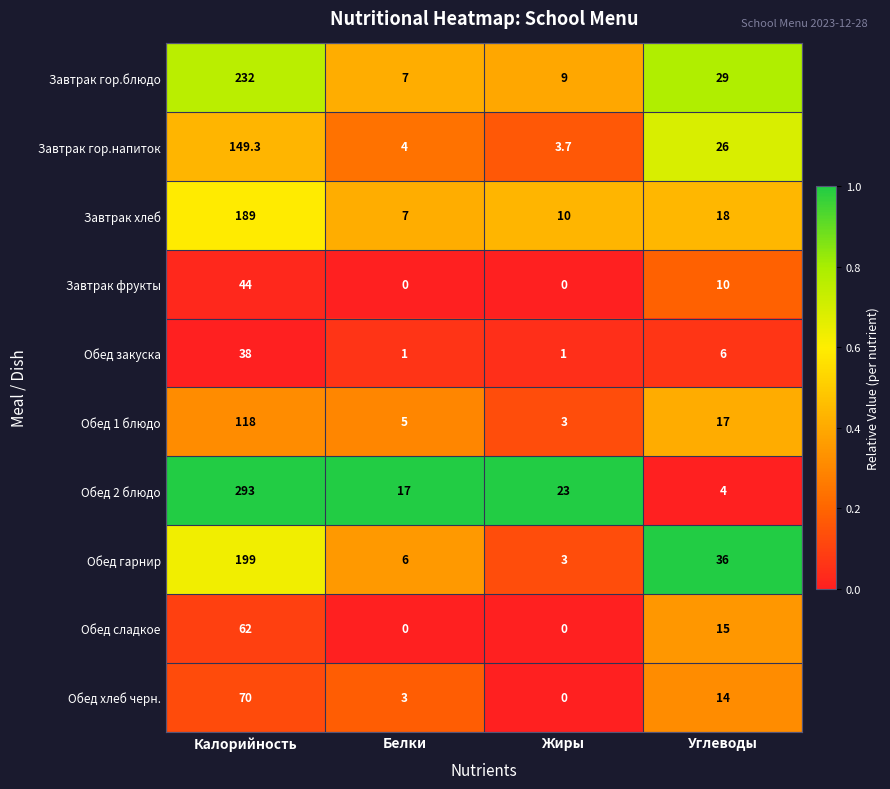

Between Белки and Углеводы, which series saw the biggest shift?

Обед гарнир